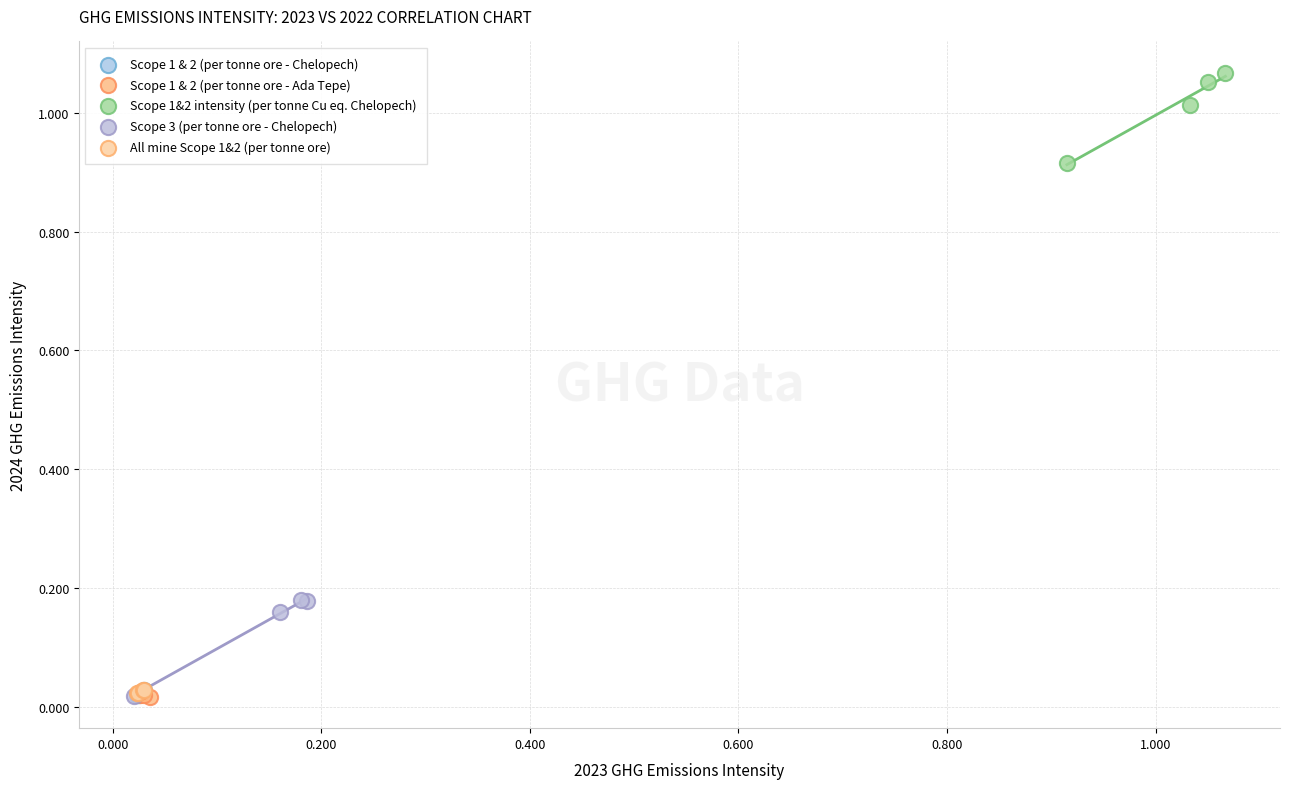

What are all the series names shown in the legend?

Scope 1 & 2 (per tonne ore - Chelopech), Scope 1 & 2 (per tonne ore - Ada Tepe), Scope 1&2 intensity (per tonne Cu eq. Chelopech), Scope 3 (per tonne ore - Chelopech), All mine Scope 1&2 (per tonne ore)